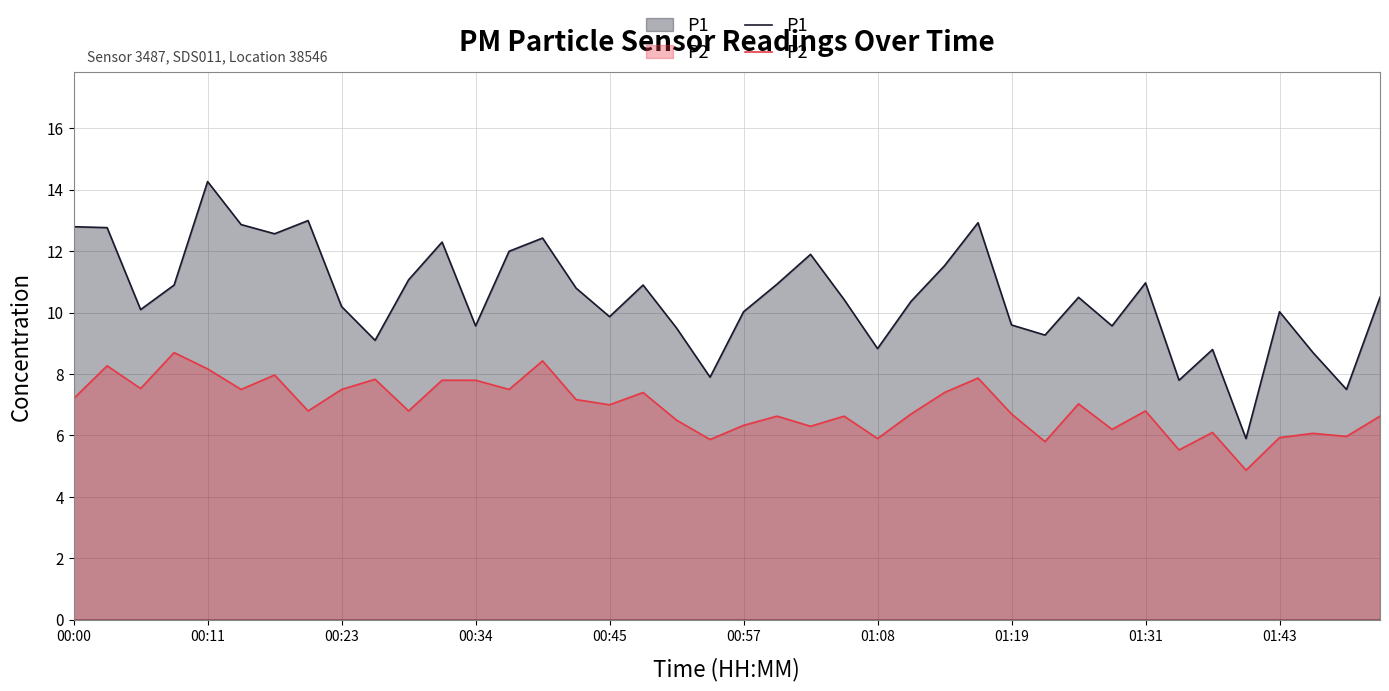

What is the difference between the second highest and minimum values in the P1 series?

7.1